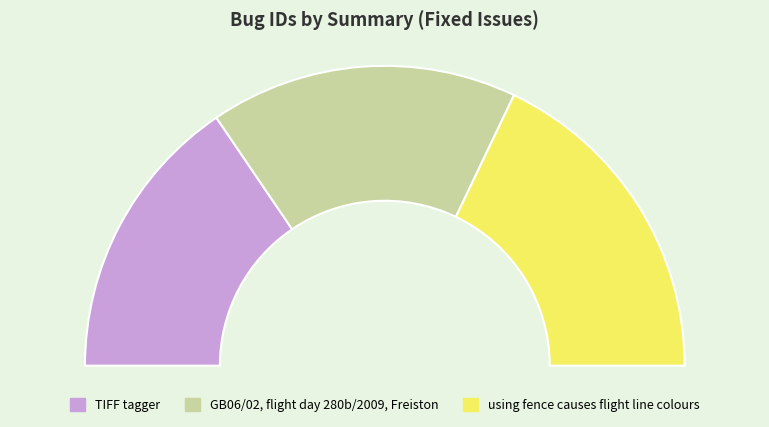

Does any single category account for the majority?

No